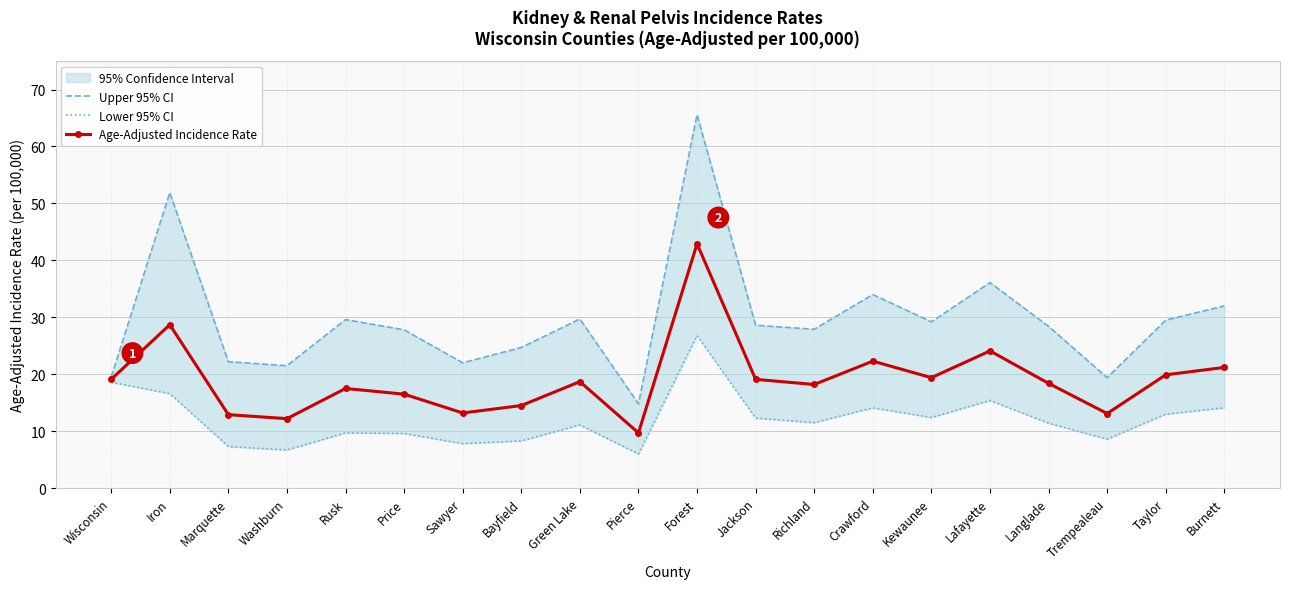

What is the value of the Upper 95% CI point at the 4th from the left?

21.5